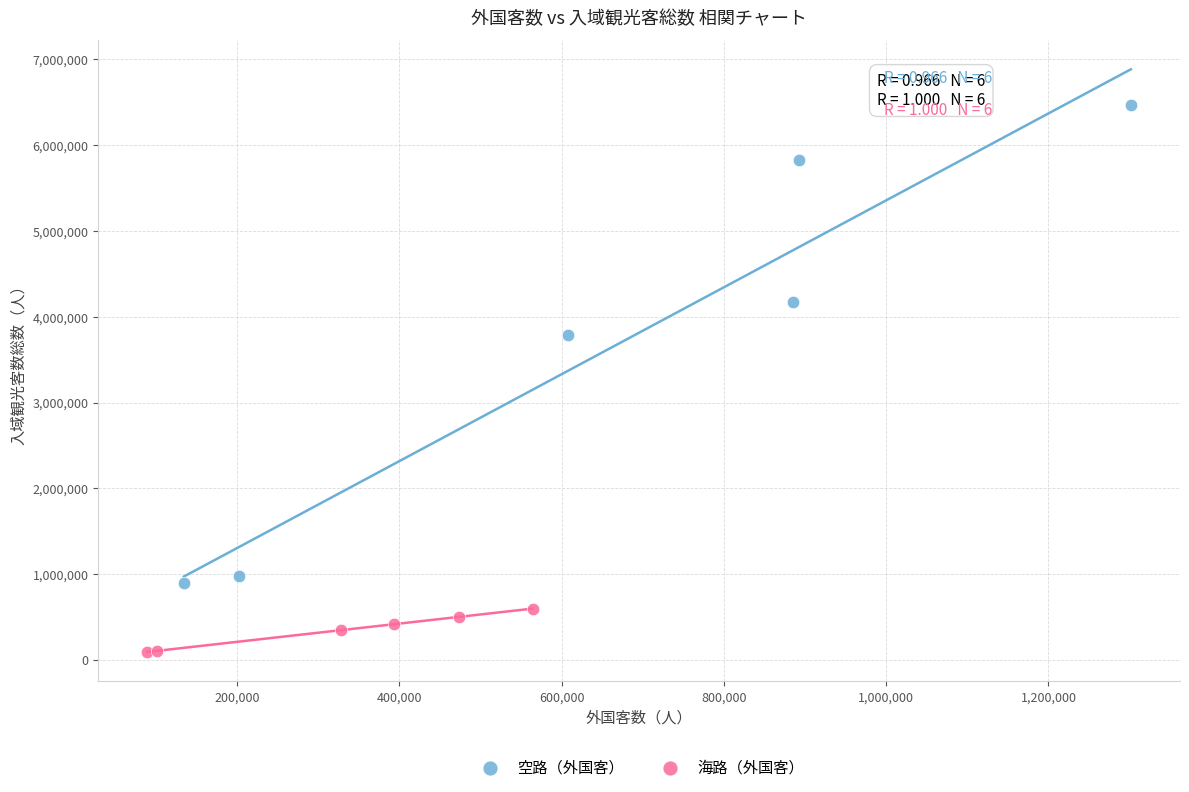

Which series contains the lowest Y value?

海路（外国客）